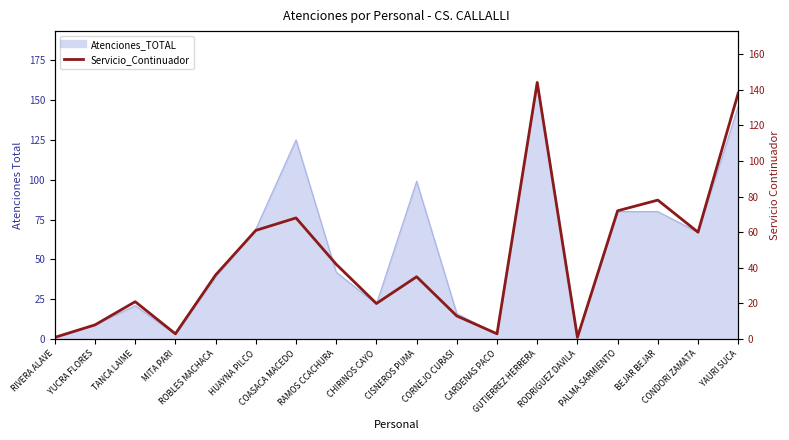

What is the greatest value displayed?

144